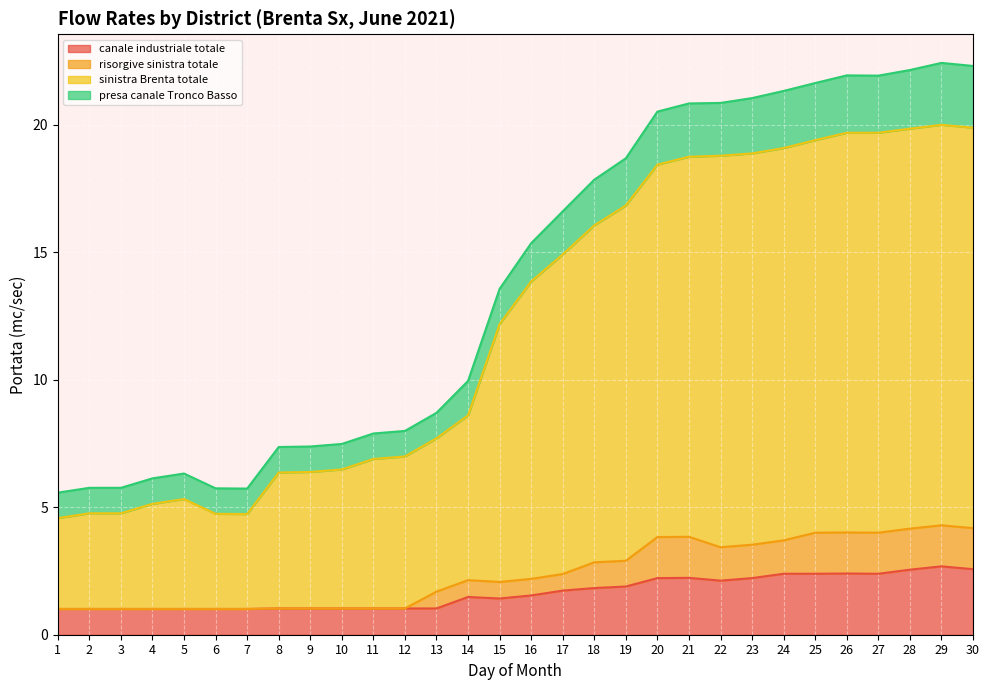

True or false: risorgive sinistra totale and sinistra Brenta totale intersect in this chart.

False